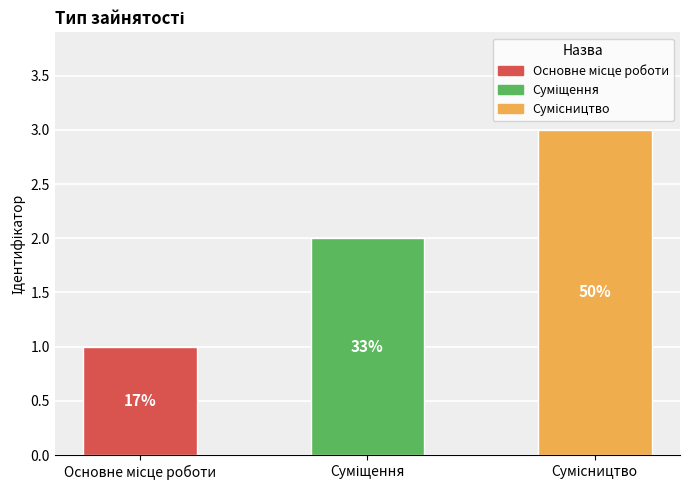

Reading left to right, transcribe all the data shown in this chart.

Основне місце роботи=1	Суміщення=2	Сумісництво=3